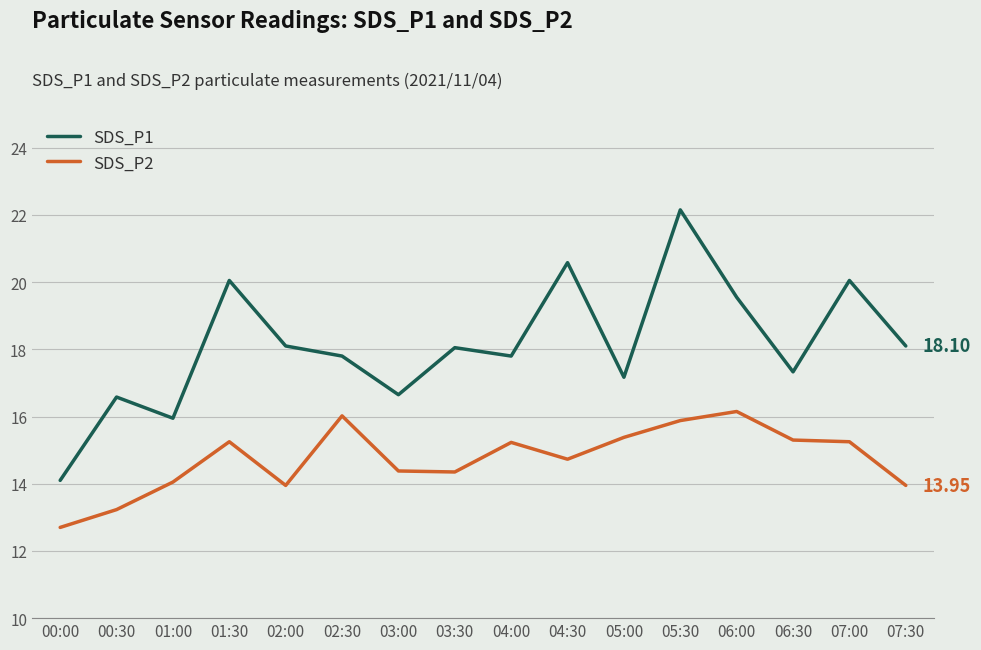

In SDS_P1, how many points are higher than both neighbors (excluding endpoints)?

6